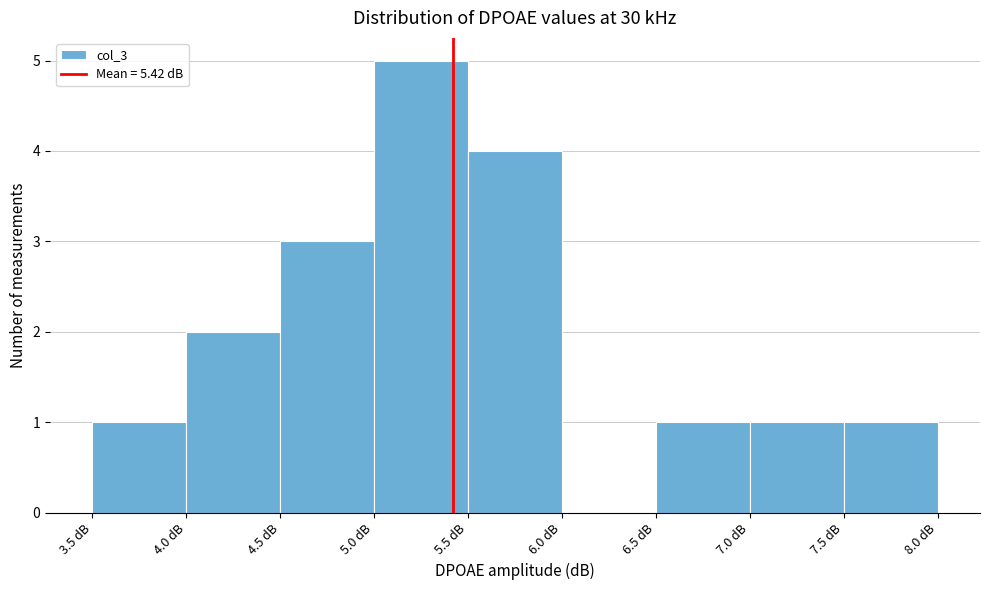

Which range on the x-axis has the tallest bar?

5.0 to 5.5